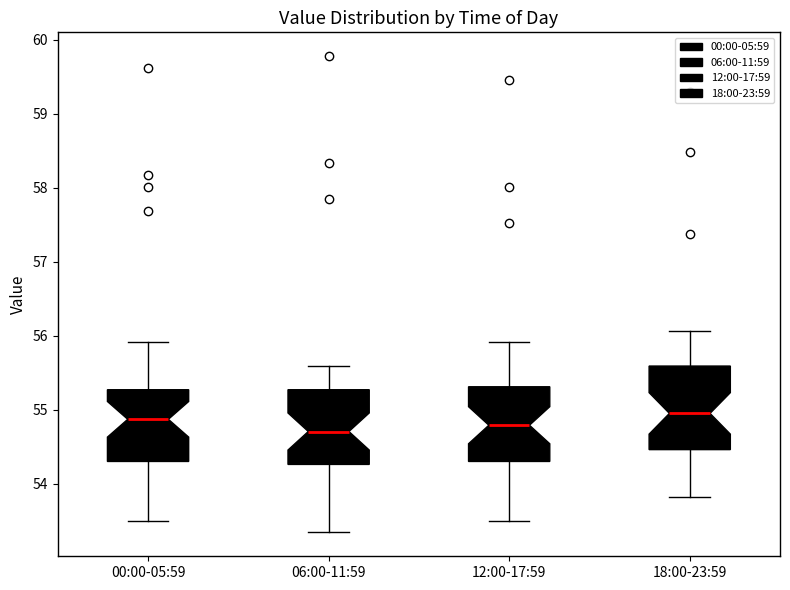

Where is the upper edge of the box for 12:00-17:59 on the y-axis? The values are not printed on the chart, so give them approximately, as read against the axis.

55.3